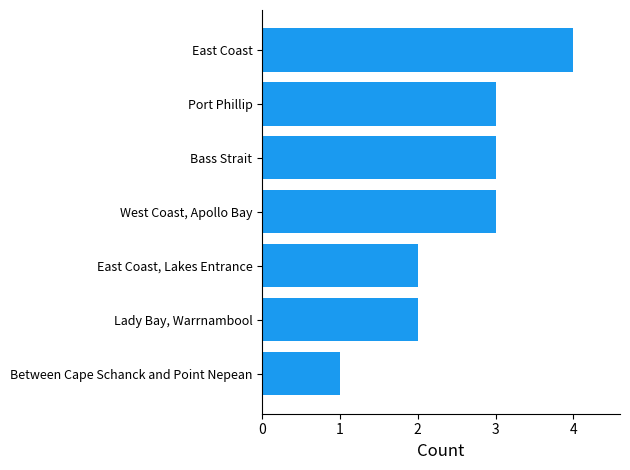

Reading bottom to top, list all the values displayed in this chart.

Between Cape Schanck and Point Nepean=1	Lady Bay, Warrnambool=2	East Coast, Lakes Entrance=2	West Coast, Apollo Bay=3	Bass Strait=3	Port Phillip=3	East Coast=4